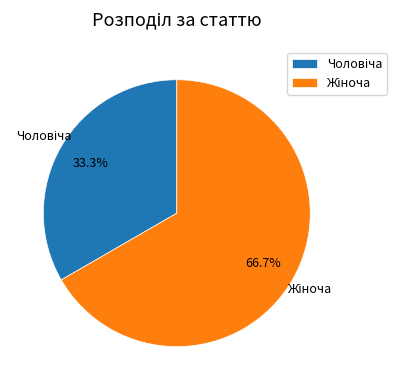

How many segments does this pie chart have?

2